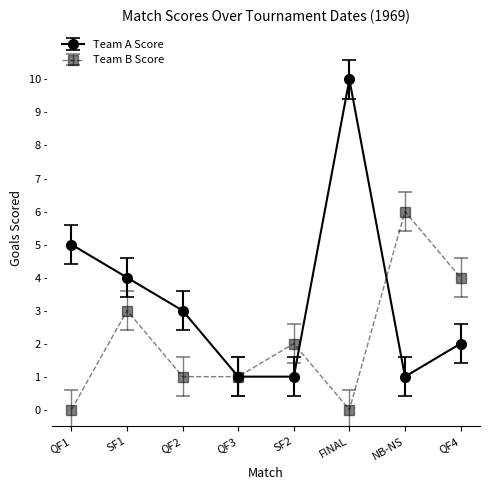

Count the Team B Score values in the range 1 to 4.

5